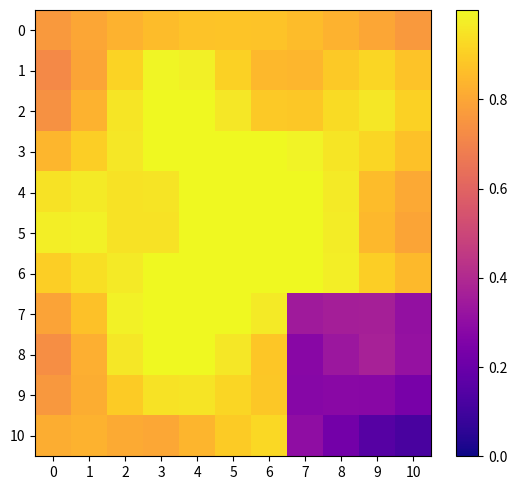

Which category has the lowest value across all series?

10